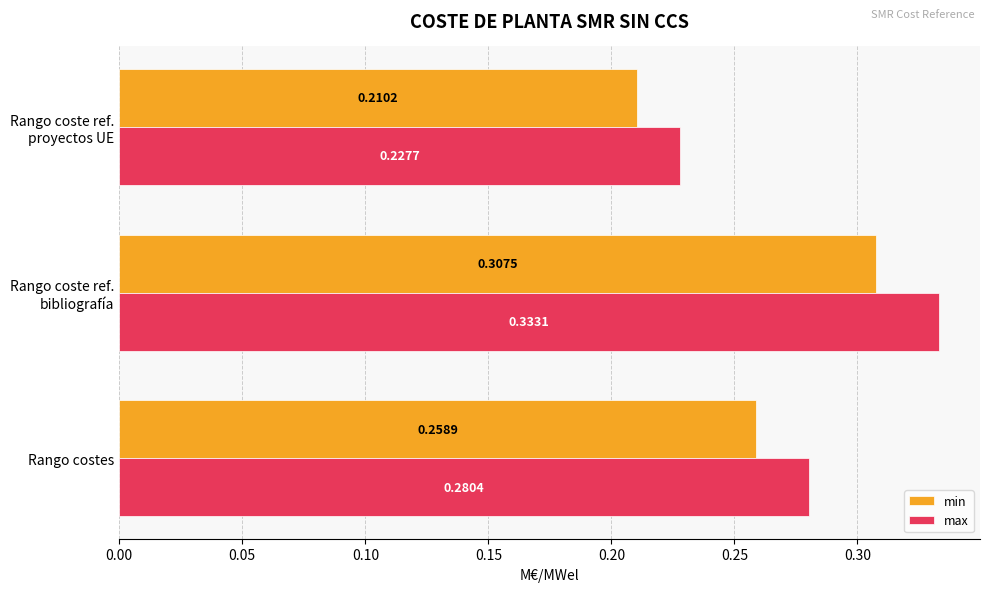

List the series in order of their overall mean, lowest first.

min, max